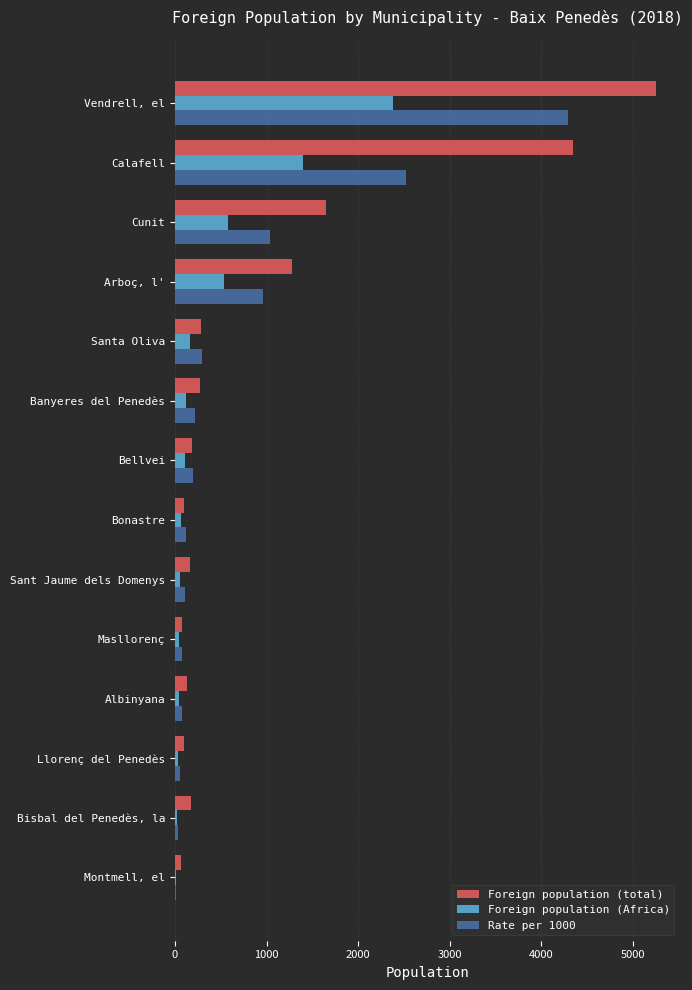

What value does the Foreign population (total) series have at Vendrell, el?

5251